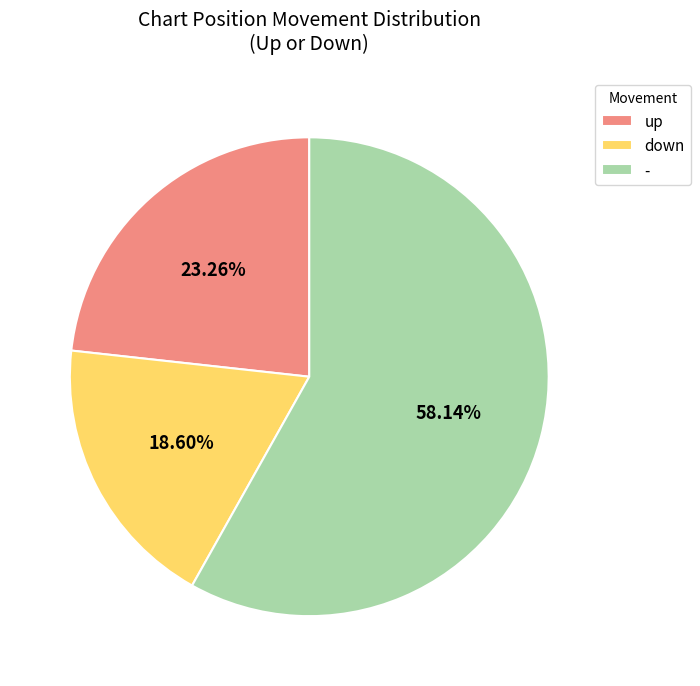

Is - the majority of the pie?

Yes